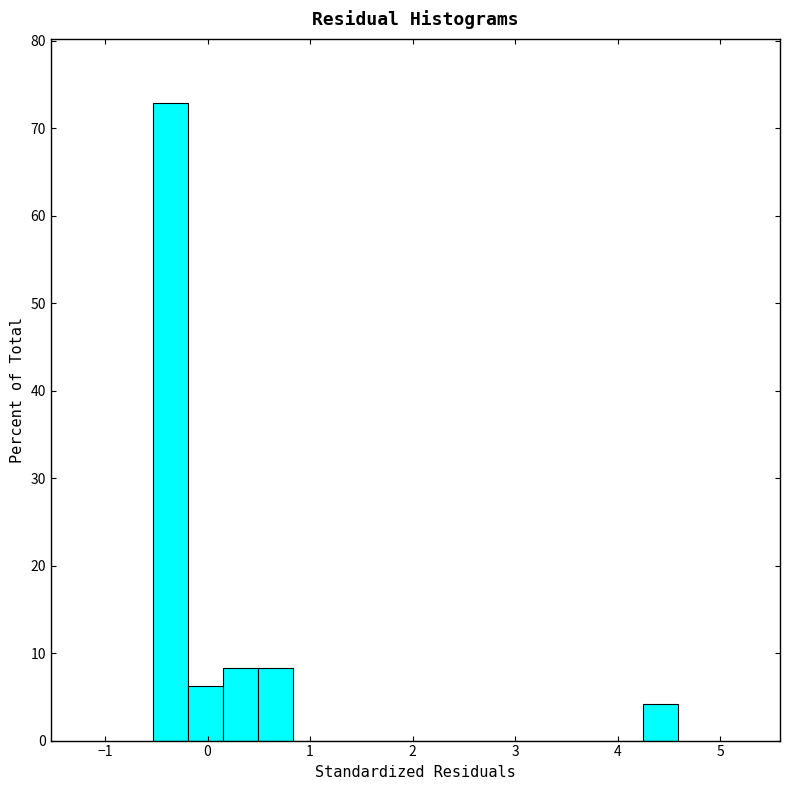

Around what value on the x-axis is the tallest bar? Give the approximate position of its centre, as read against the axis.

-0.4